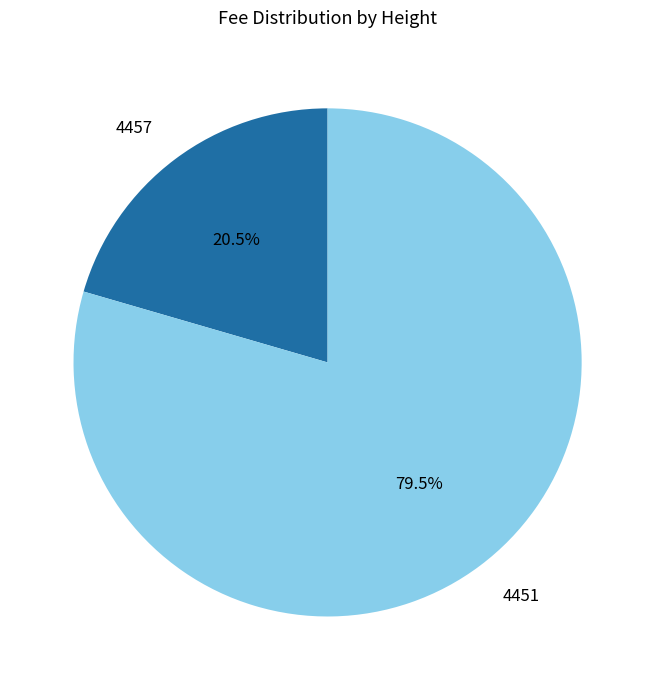

What is the ratio of the value at 4451 to the value at 4457?

3.9